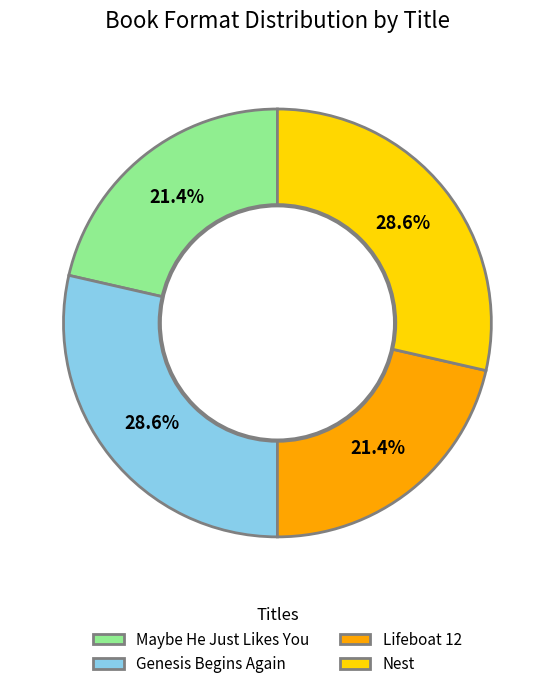

To the nearest percent, what is the average slice percentage?

25%